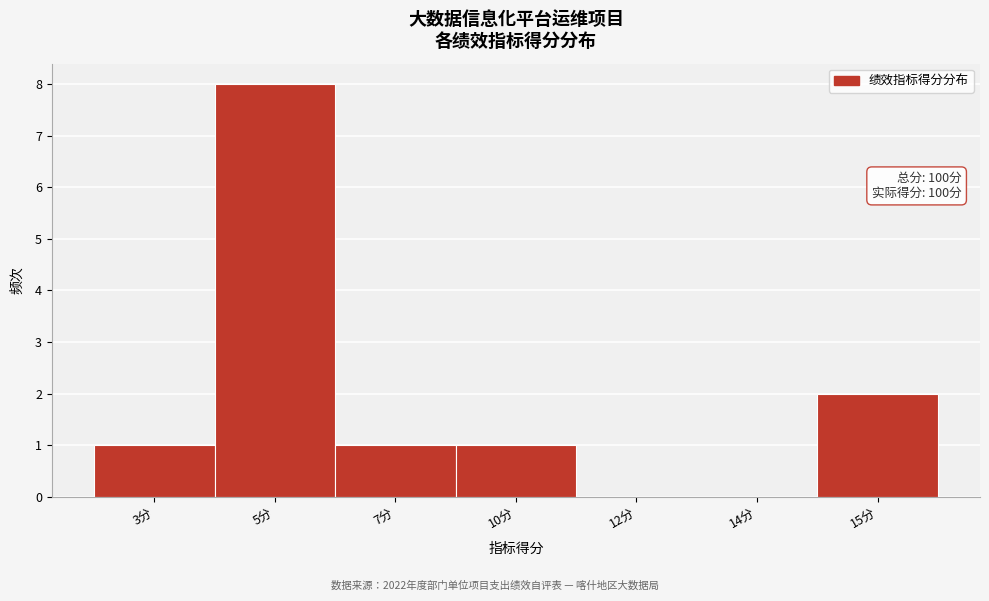

Reading left to right, transcribe all the data shown in this chart.

3分=1	5分=8	7分=1	10分=1	12分=0	14分=0	15分=2